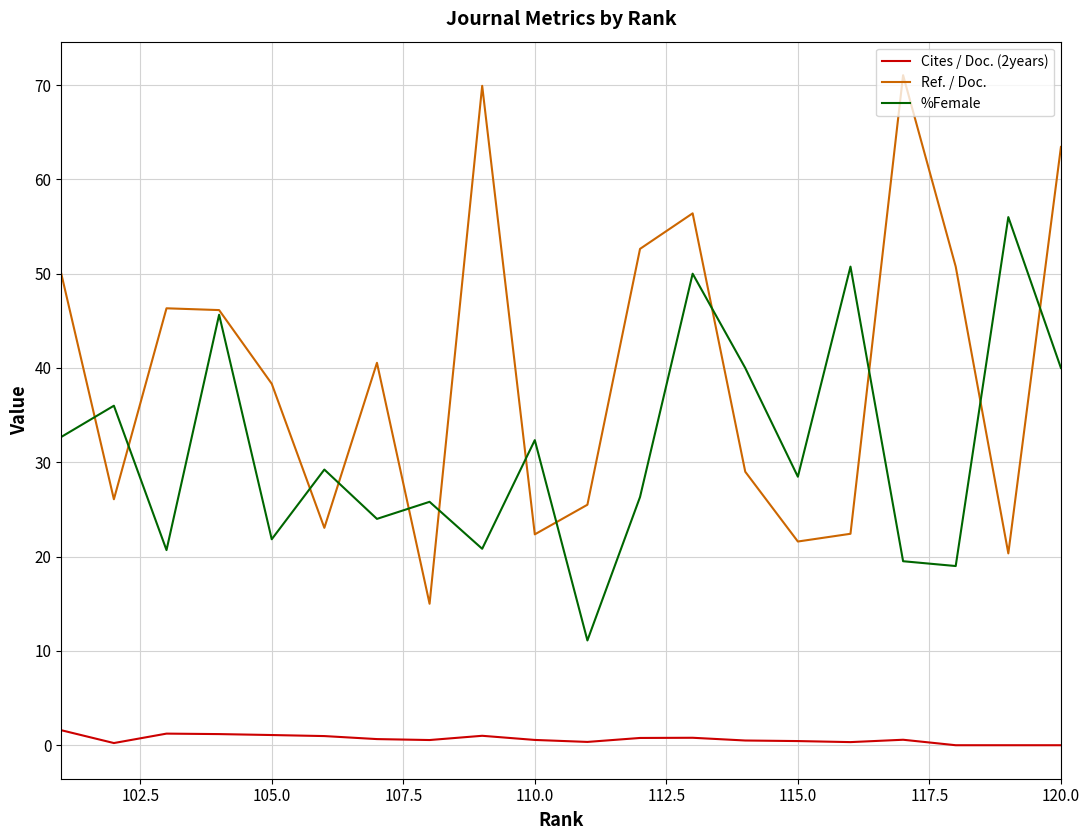

Is it true that Cites / Doc. (2years) equals 0.6 at 110.0?

True